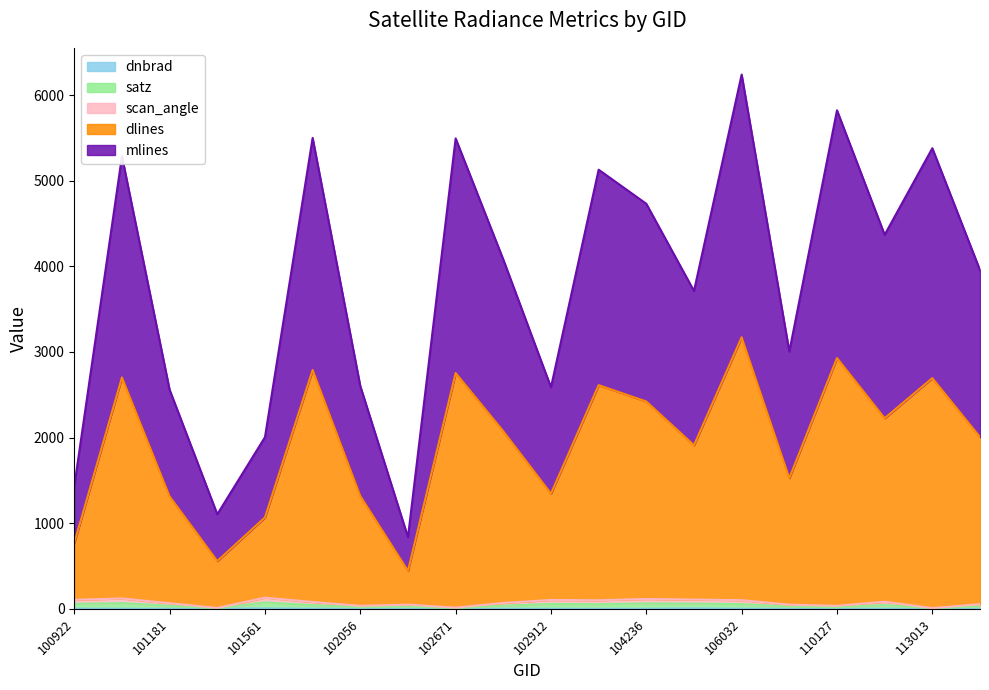

True or false: dnbrad and satz intersect in this chart.

False